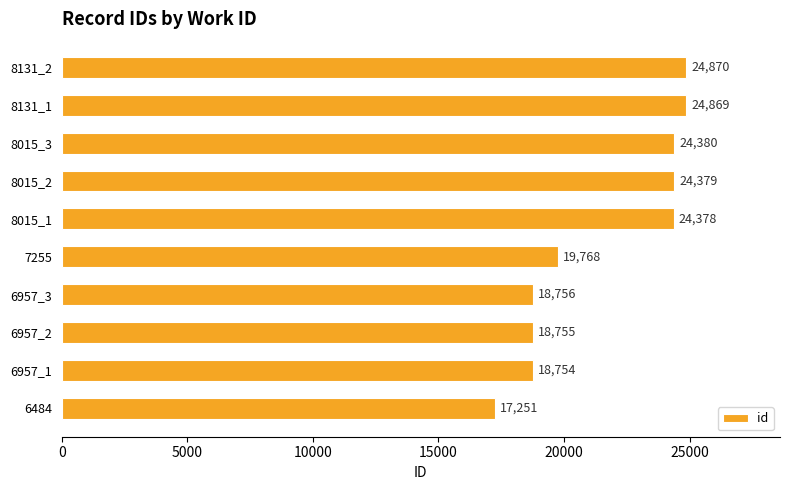

Does the chart contain stacked bars?

No